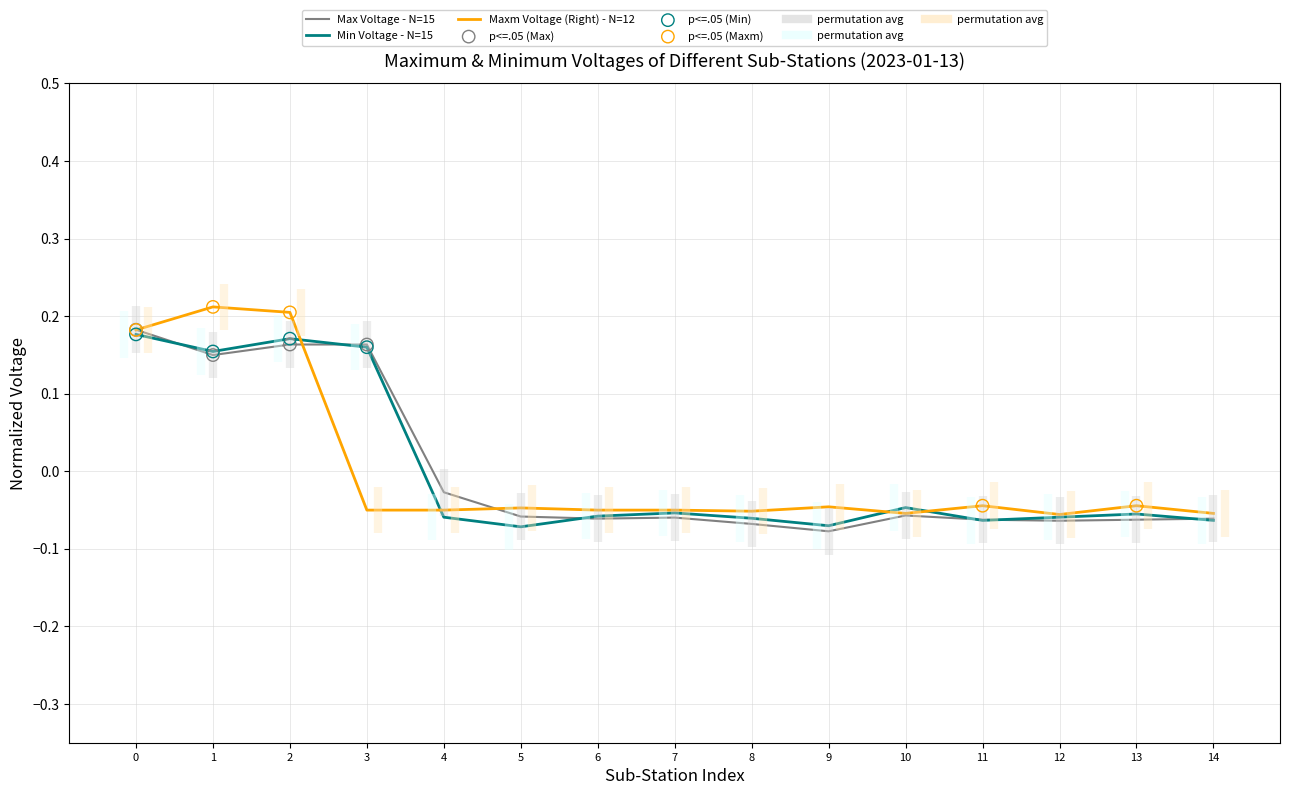

At how many categories does at least one series exceed 0?

4